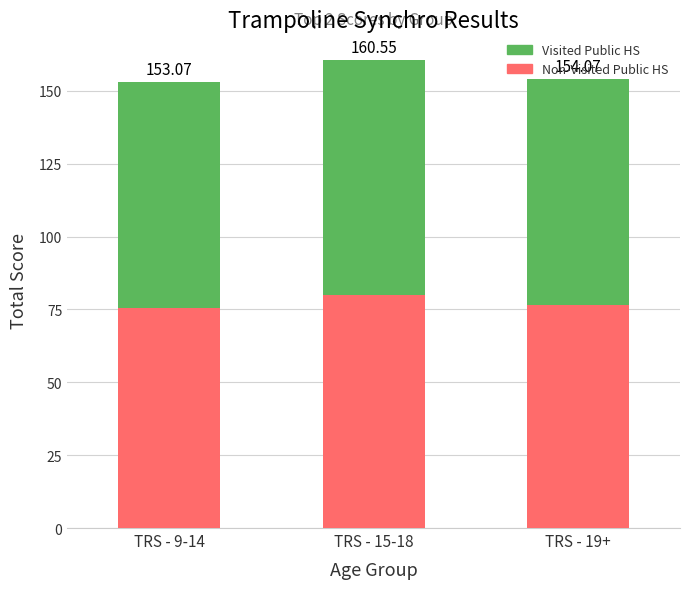

Between TRS - 9-14 and TRS - 15-18, which series saw the biggest shift?

Non-Visited Public HS